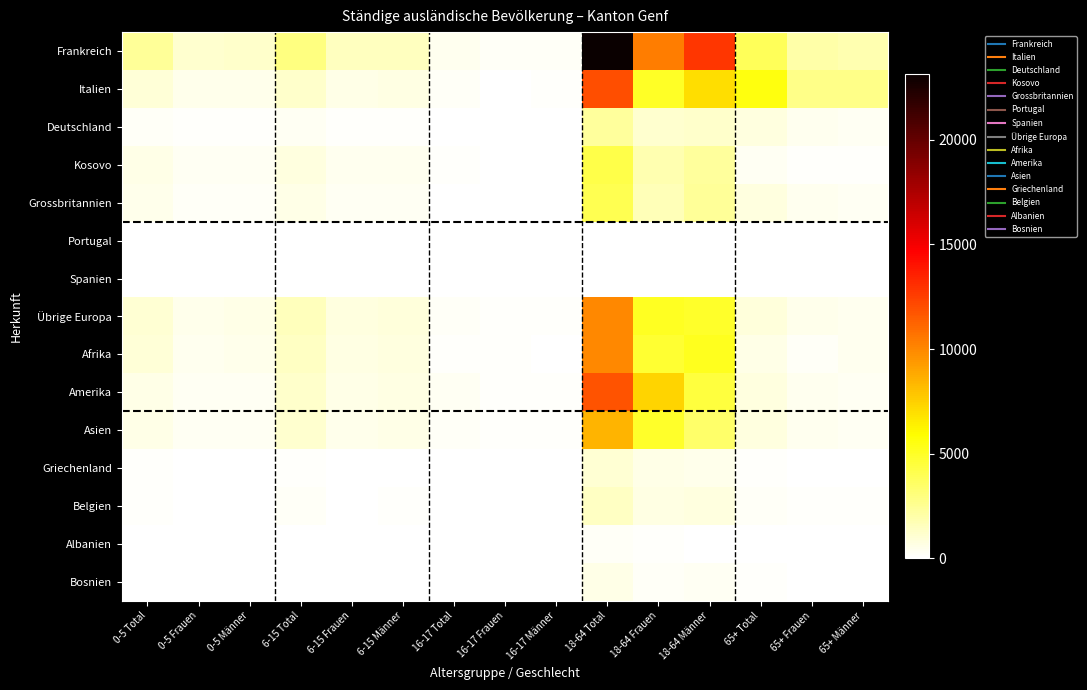

Reading left to right, transcribe all the data shown in this chart.

Frankreich: 0-5 Total=2426	0-5 Frauen=1166	0-5 Männer=1260	6-15 Total=2950	6-15 Frauen=1476	6-15 Männer=1474	16-17 Total=403	16-17 Frauen=191	16-17 Männer=212	18-64 Total=23125	18-64 Frauen=10302	18-64 Männer=12823	65+ Total=3878	65+ Frauen=2011	65+ Männer=1867
Italien: 0-5 Total=905	0-5 Frauen=453	0-5 Männer=452	6-15 Total=1222	6-15 Frauen=581	6-15 Männer=641	16-17 Total=188	16-17 Frauen=78	16-17 Männer=110	18-64 Total=11961	18-64 Frauen=4972	18-64 Männer=6989	65+ Total=5524	65+ Frauen=2741	65+ Männer=2783
Deutschland: 0-5 Total=231	0-5 Frauen=122	0-5 Männer=109	6-15 Total=309	6-15 Frauen=137	6-15 Männer=172	16-17 Total=36	16-17 Frauen=23	16-17 Männer=13	18-64 Total=2295	18-64 Frauen=1116	18-64 Männer=1179	65+ Total=765	65+ Frauen=444	65+ Männer=321
Kosovo: 0-5 Total=616	0-5 Frauen=292	0-5 Männer=324	6-15 Total=806	6-15 Frauen=394	6-15 Männer=412	16-17 Total=91	16-17 Frauen=46	16-17 Männer=45	18-64 Total=4211	18-64 Frauen=1870	18-64 Männer=2341	65+ Total=284	65+ Frauen=130	65+ Männer=154
Grossbritannien: 0-5 Total=457	0-5 Frauen=234	0-5 Männer=223	6-15 Total=619	6-15 Frauen=309	6-15 Männer=310	16-17 Total=77	16-17 Frauen=33	16-17 Männer=44	18-64 Total=4055	18-64 Frauen=1680	18-64 Männer=2375	65+ Total=781	65+ Frauen=426	65+ Männer=355
Portugal: 0-5 Total=0	0-5 Frauen=0	0-5 Männer=0	6-15 Total=0	6-15 Frauen=0	6-15 Männer=0	16-17 Total=0	16-17 Frauen=0	16-17 Männer=0	18-64 Total=0	18-64 Frauen=0	18-64 Männer=0	65+ Total=0	65+ Frauen=0	65+ Männer=0
Spanien: 0-5 Total=0	0-5 Frauen=0	0-5 Männer=0	6-15 Total=0	6-15 Frauen=0	6-15 Männer=0	16-17 Total=0	16-17 Frauen=0	16-17 Männer=0	18-64 Total=0	18-64 Frauen=0	18-64 Männer=0	65+ Total=0	65+ Frauen=0	65+ Männer=0
Übrige Europa: 0-5 Total=1071	0-5 Frauen=512	0-5 Männer=559	6-15 Total=1615	6-15 Frauen=779	6-15 Männer=836	16-17 Total=197	16-17 Frauen=101	16-17 Männer=96	18-64 Total=10025	18-64 Frauen=5110	18-64 Männer=4915	65+ Total=863	65+ Frauen=469	65+ Männer=394
Afrika: 0-5 Total=927	0-5 Frauen=448	0-5 Männer=479	6-15 Total=1430	6-15 Frauen=706	6-15 Männer=724	16-17 Total=171	16-17 Frauen=98	16-17 Männer=73	18-64 Total=9960	18-64 Frauen=4780	18-64 Männer=5180	65+ Total=597	65+ Frauen=227	65+ Männer=370
Amerika: 0-5 Total=622	0-5 Frauen=313	0-5 Männer=309	6-15 Total=1263	6-15 Frauen=607	6-15 Männer=656	16-17 Total=291	16-17 Frauen=150	16-17 Männer=141	18-64 Total=11813	18-64 Frauen=7329	18-64 Männer=4484	65+ Total=777	65+ Frauen=438	65+ Männer=339
Asien: 0-5 Total=624	0-5 Frauen=305	0-5 Männer=319	6-15 Total=1116	6-15 Frauen=539	6-15 Männer=577	16-17 Total=218	16-17 Frauen=104	16-17 Männer=114	18-64 Total=8472	18-64 Frauen=4950	18-64 Männer=3522	65+ Total=770	65+ Frauen=428	65+ Männer=342
Griechenland: 0-5 Total=127	0-5 Frauen=61	0-5 Männer=66	6-15 Total=103	6-15 Frauen=44	6-15 Männer=59	16-17 Total=7	16-17 Frauen=6	16-17 Männer=1	18-64 Total=1083	18-64 Frauen=548	18-64 Männer=535	65+ Total=149	65+ Frauen=71	65+ Männer=78
Belgien: 0-5 Total=122	0-5 Frauen=52	0-5 Männer=70	6-15 Total=184	6-15 Frauen=84	6-15 Männer=100	16-17 Total=39	16-17 Frauen=20	16-17 Männer=19	18-64 Total=1424	18-64 Frauen=653	18-64 Männer=771	65+ Total=269	65+ Frauen=140	65+ Männer=129
Albanien: 0-5 Total=16	0-5 Frauen=7	0-5 Männer=9	6-15 Total=19	6-15 Frauen=8	6-15 Männer=11	16-17 Total=3	16-17 Frauen=1	16-17 Männer=2	18-64 Total=204	18-64 Frauen=122	18-64 Männer=82	65+ Total=8	65+ Frauen=6	65+ Männer=2
Bosnien: 0-5 Total=21	0-5 Frauen=8	0-5 Männer=13	6-15 Total=59	6-15 Frauen=22	6-15 Männer=37	16-17 Total=5	16-17 Frauen=3	16-17 Männer=2	18-64 Total=570	18-64 Frauen=265	18-64 Männer=305	65+ Total=105	65+ Frauen=62	65+ Männer=43